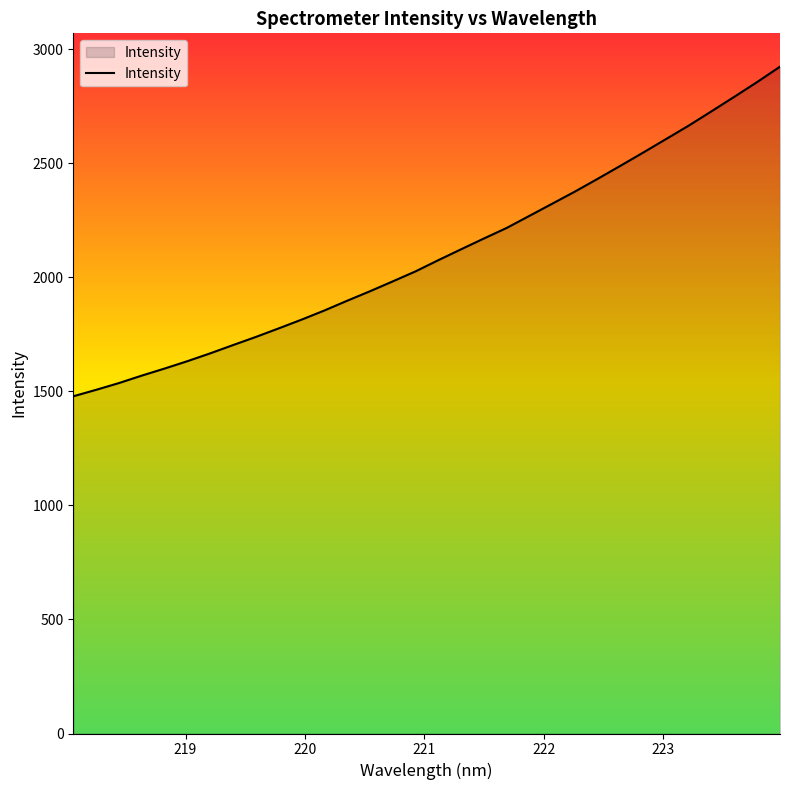

How many lines are shown in the chart?

1